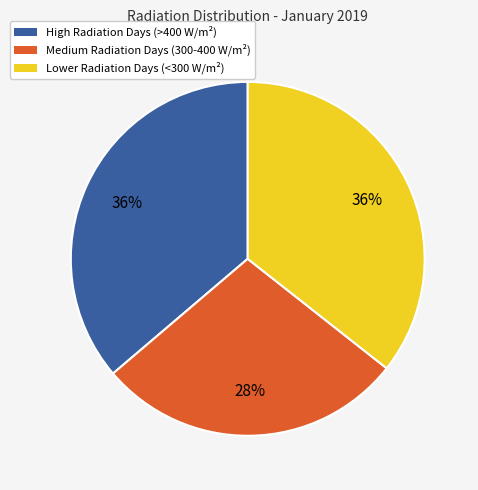

Does any single category account for the majority?

No